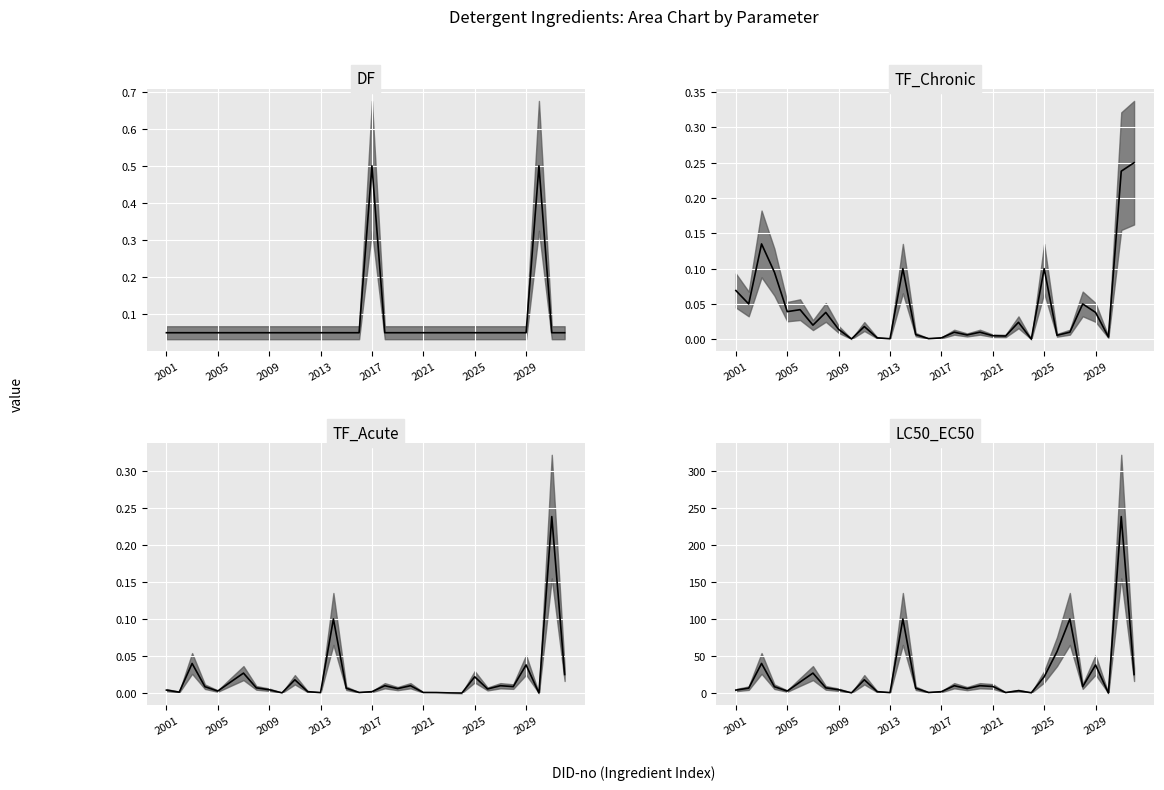

What is the value of the LC50_EC50 median point at the 9th from the left?

4.6